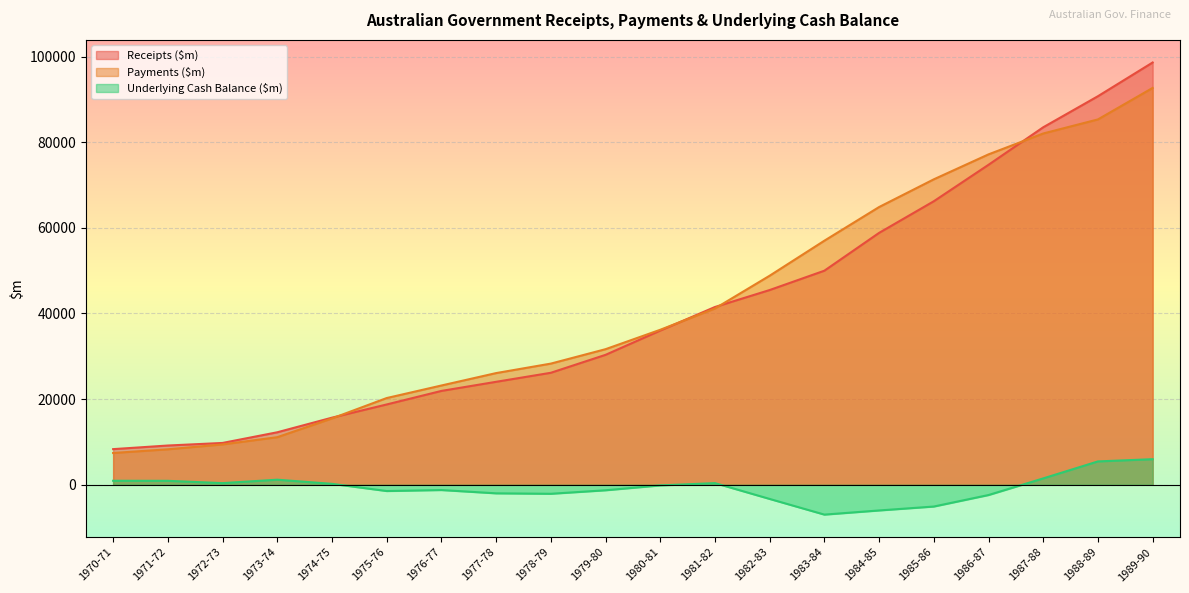

Is the value of Payments ($m) at 1984-85 greater than the value of Receipts ($m) at 1980-81?

Yes